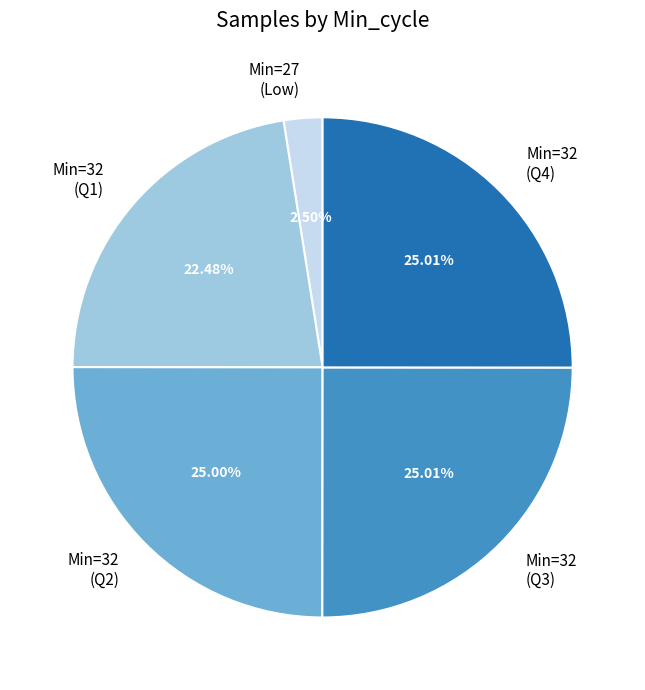

Which slice is the smallest?

Min=27 (Low)